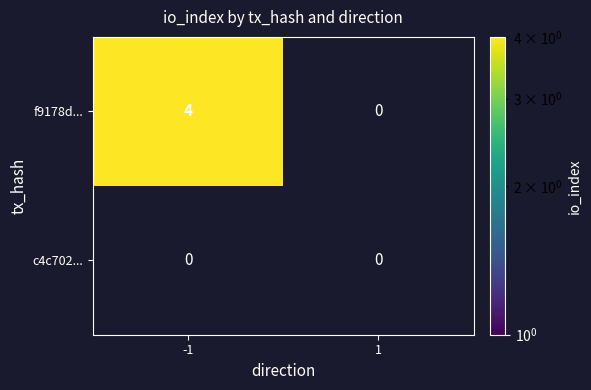

True or false: f9178d... has a value of 2 at -1.

False